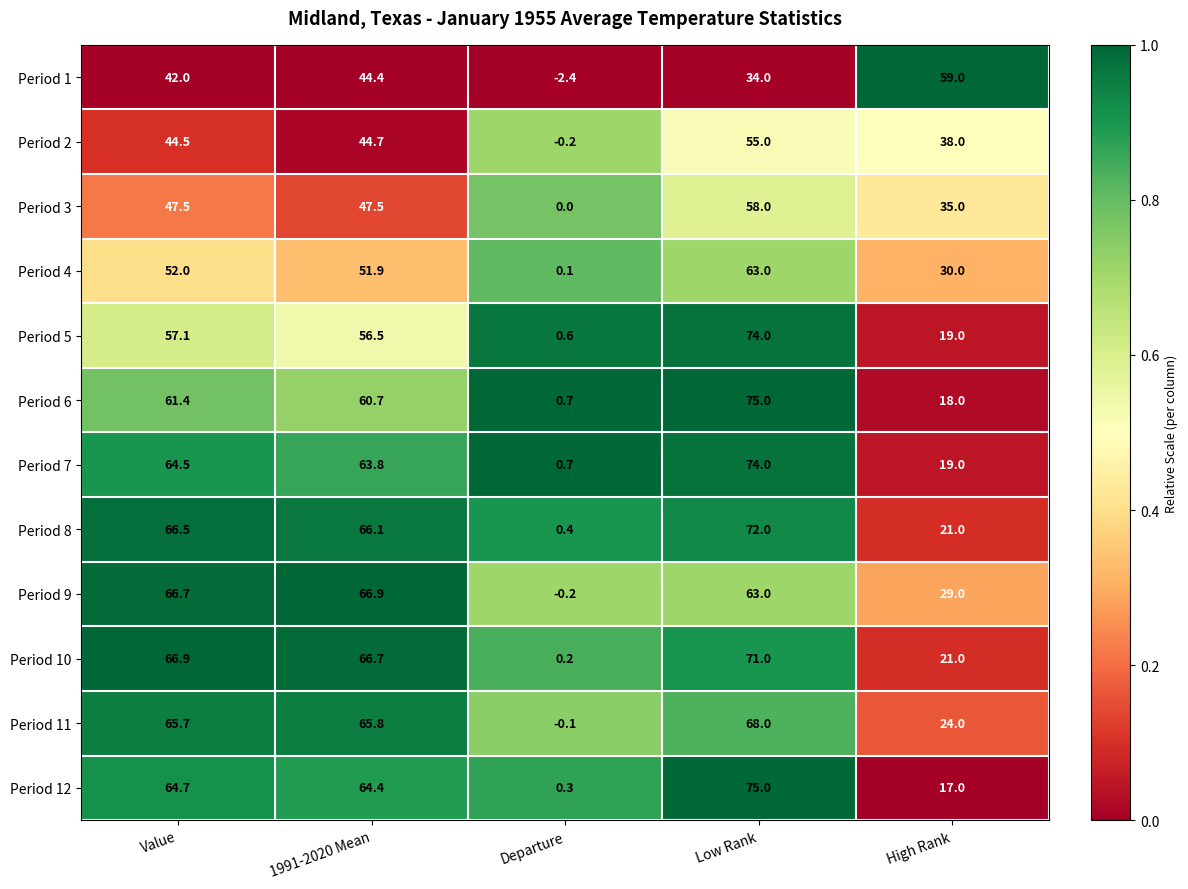

Rank the categories by Period 7 value from highest to lowest.

Low Rank, Value, 1991-2020 Mean, High Rank, Departure